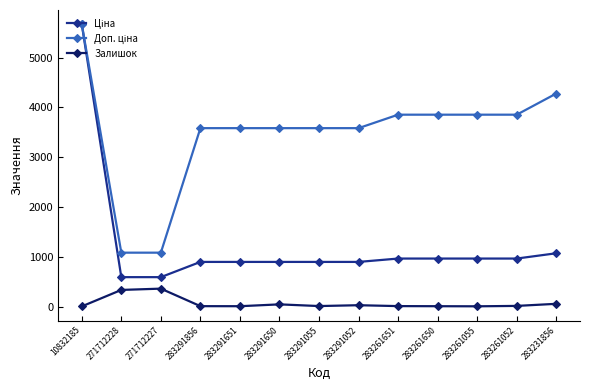

What is the label of the 3rd point from the left?

271712227